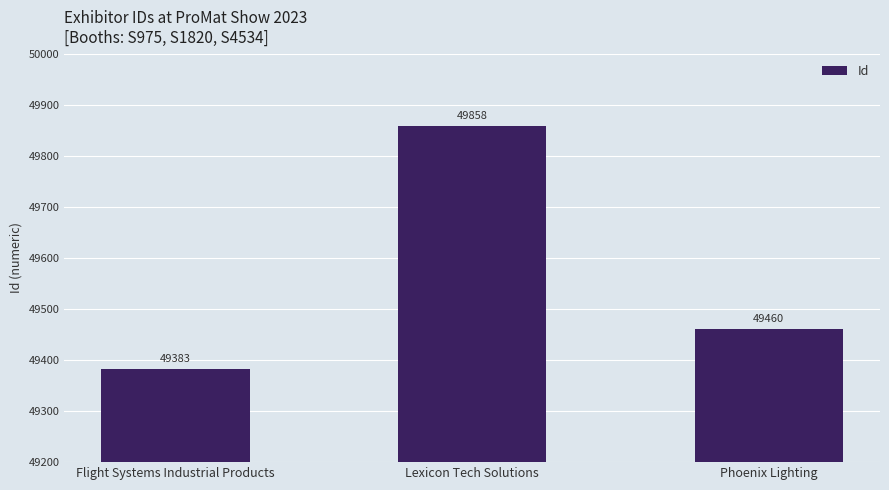

What is the sum of all values?

148701